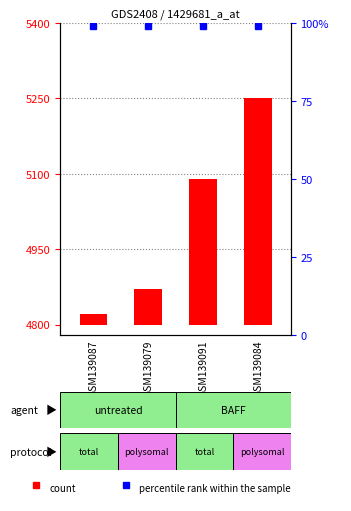

How many categories are shown in the chart?

4